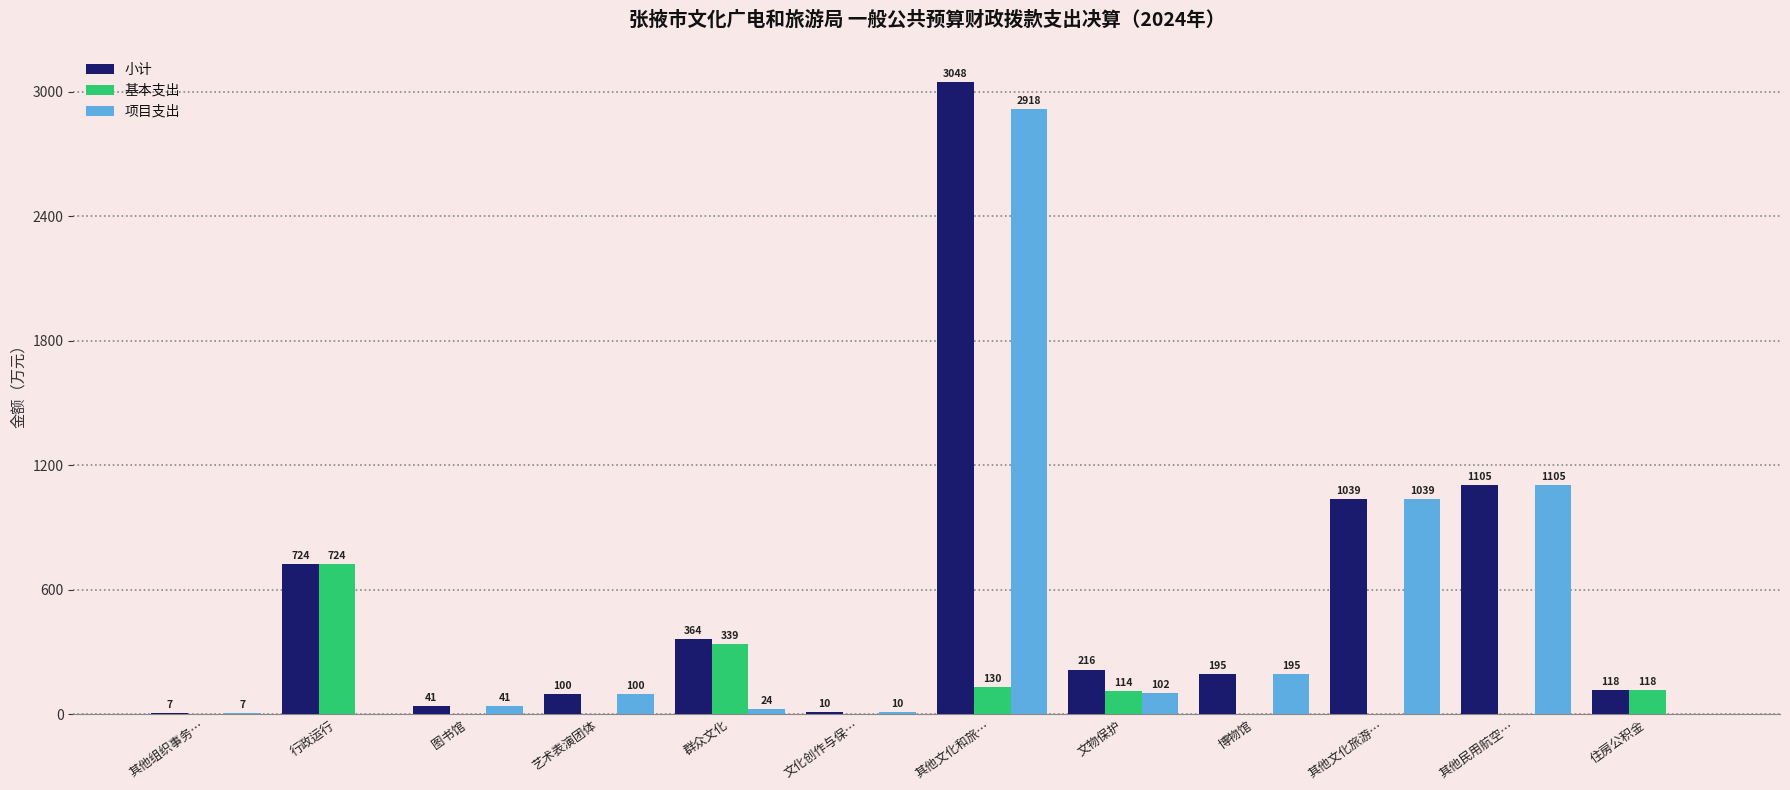

The value of 基本支出 at 其他组织事务… is 462.4. True or false?

False